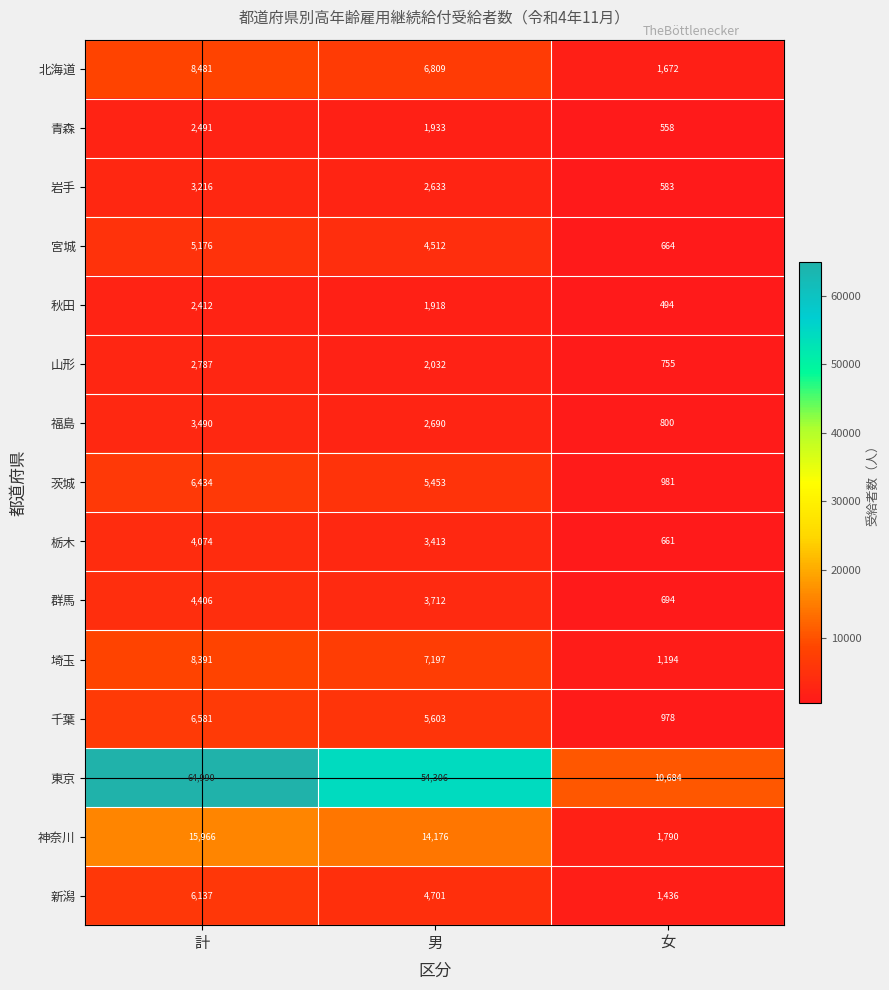

What is the minimum value shown in the chart?

494